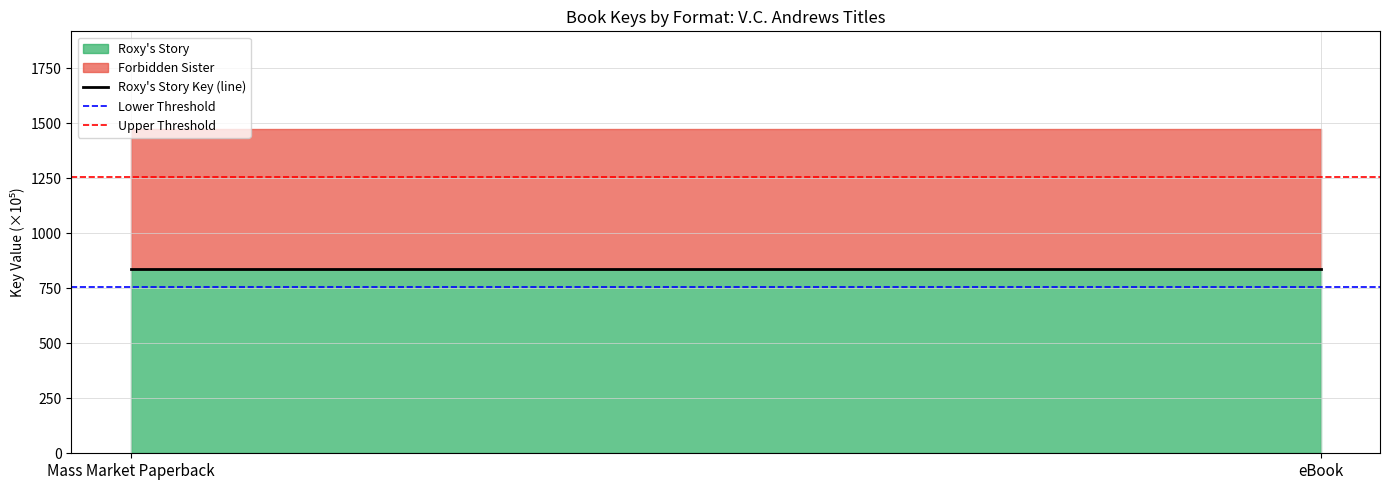

What is the label of the 2nd point from the right?

Mass Market Paperback